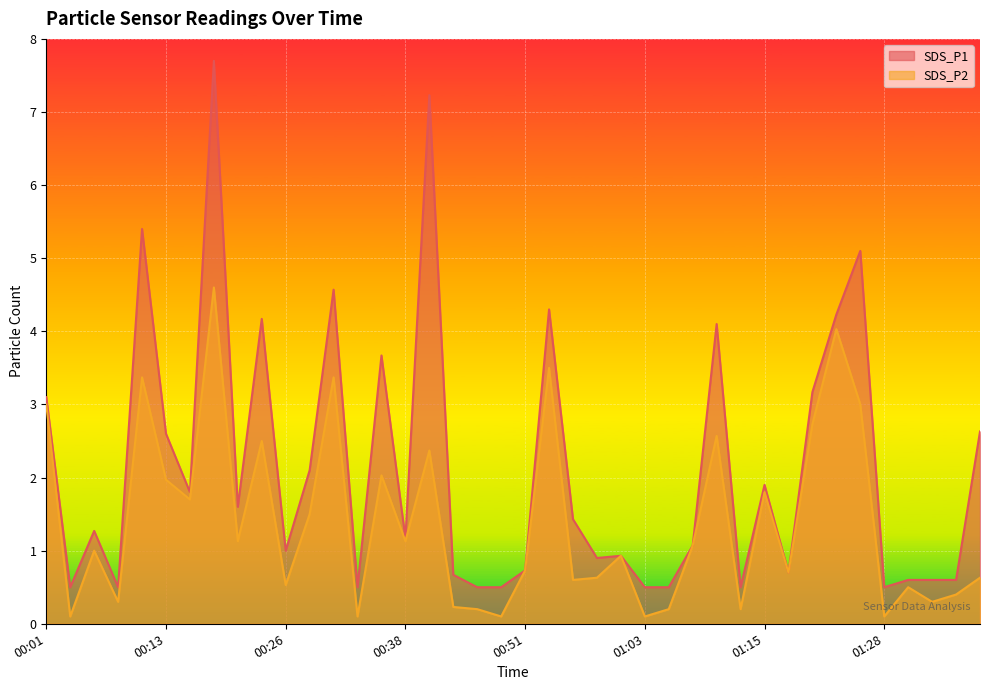

At which label is SDS_P2 closest to 2?

00:36